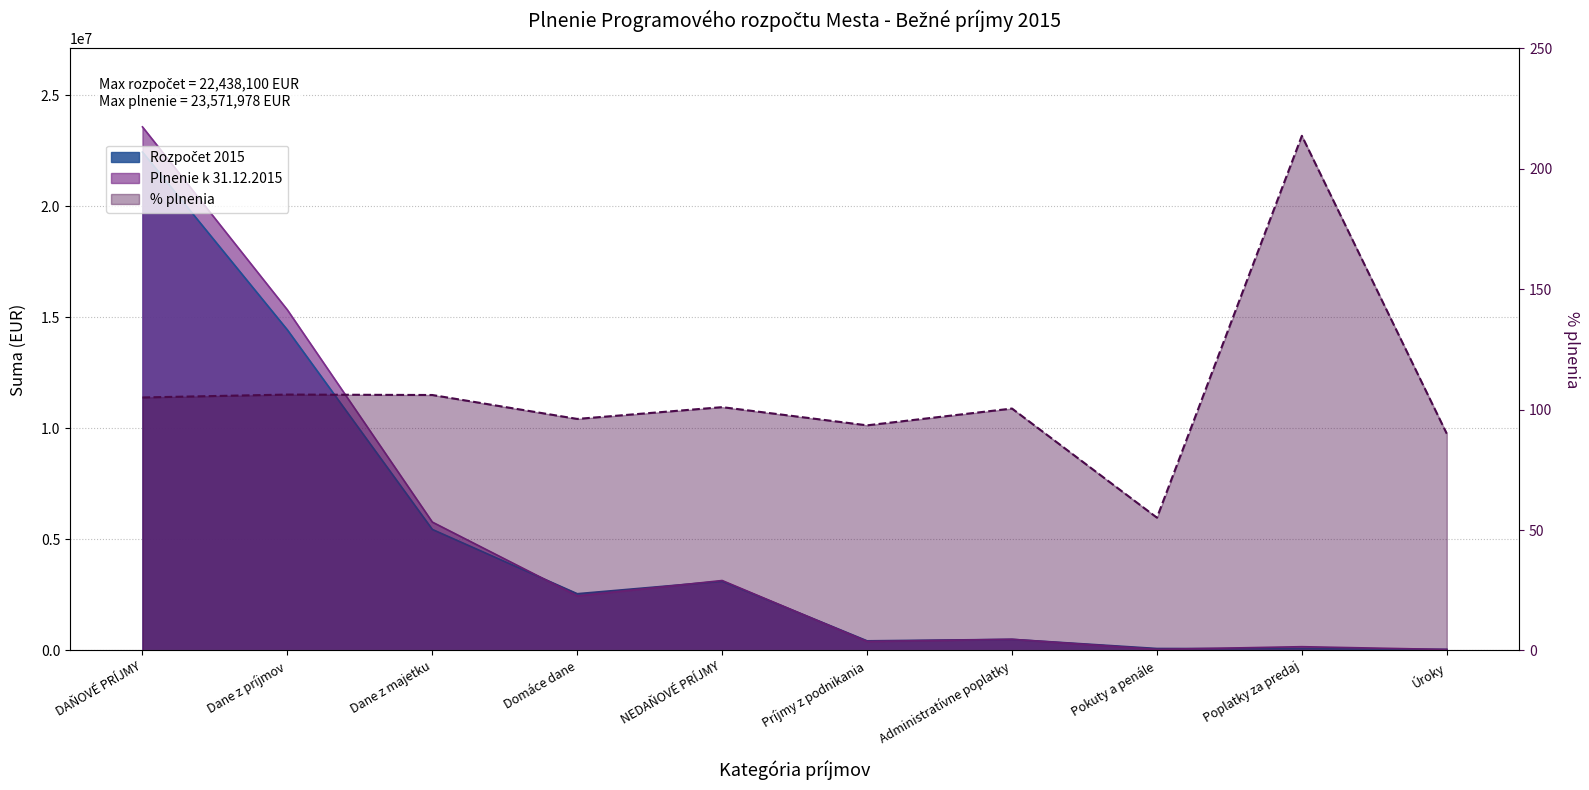

What position from the left is DAŇOVÉ PRÍJMY?

1